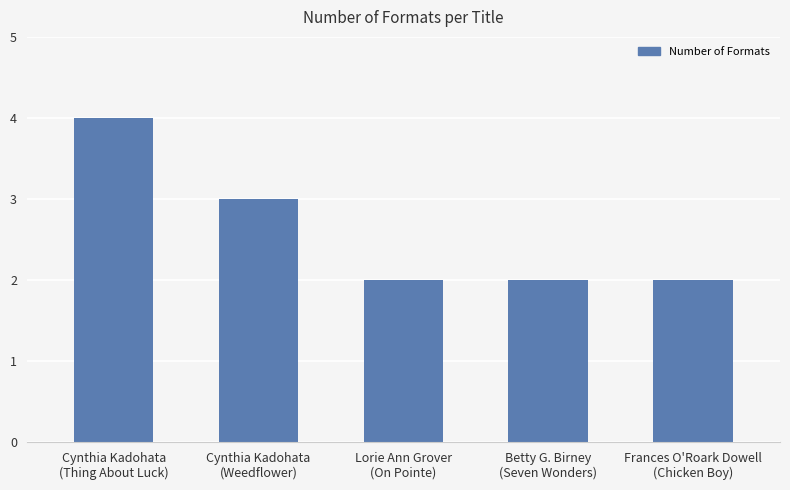

What is the smallest value displayed?

2